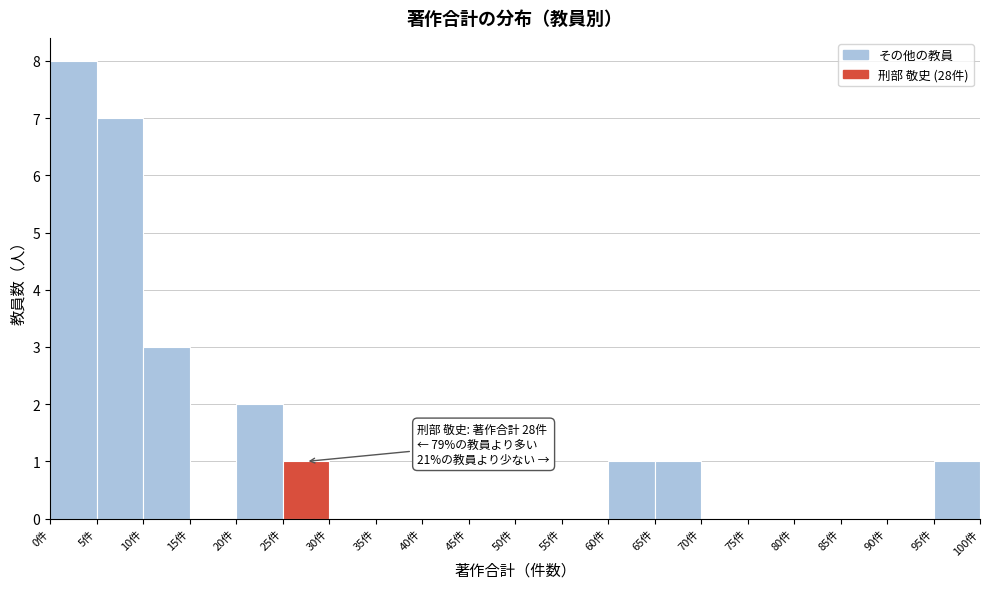

Over which range of the x-axis is the bar tallest?

0 to 5